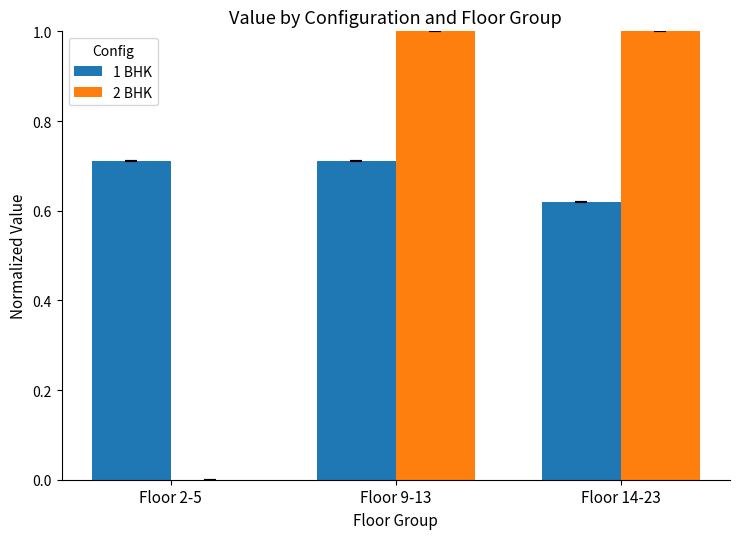

What is the greatest value displayed?

1.0